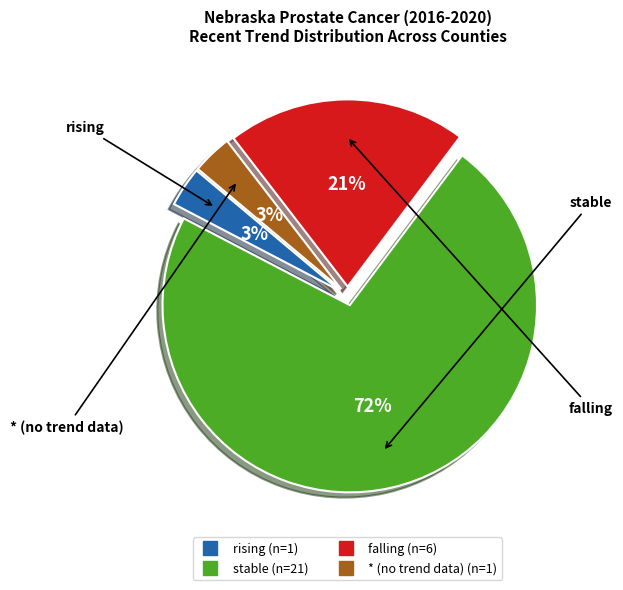

To the nearest percent, what is the average slice percentage?

25%